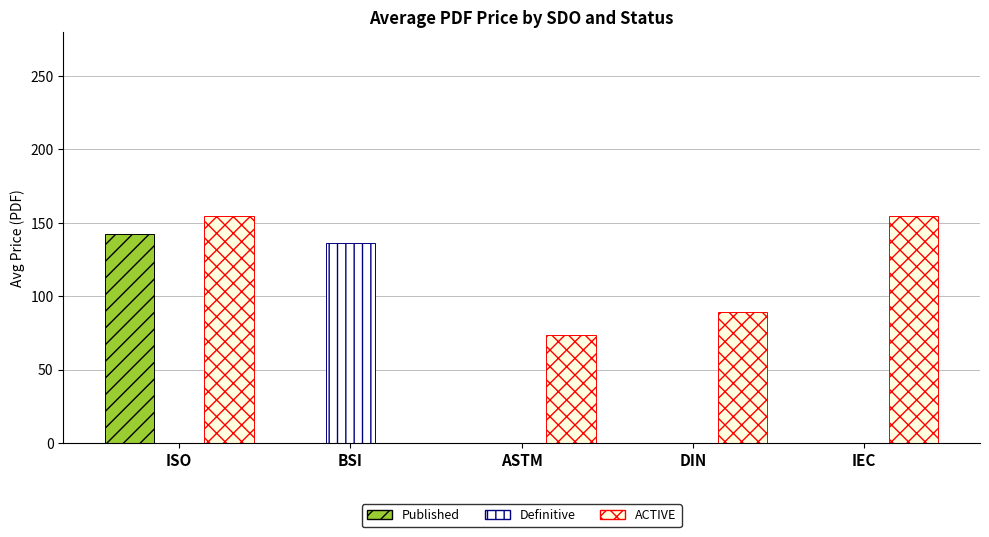

Rank the categories by ACTIVE value from lowest to highest.

BSI, ASTM, DIN, ISO, IEC